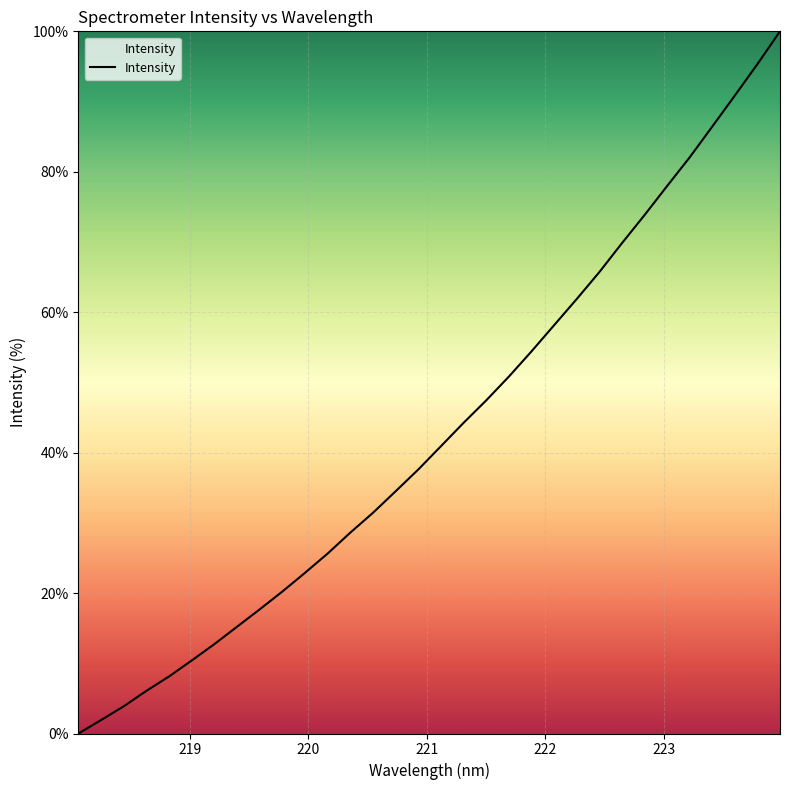

What is the maximum value shown in the chart?

100.0